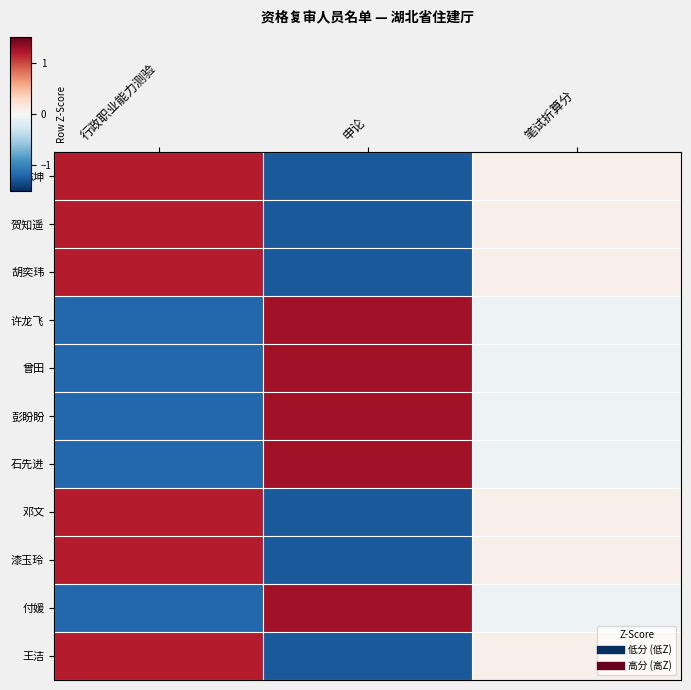

What is the difference between the highest and lowest values at 行政职业能力测验?

2.4